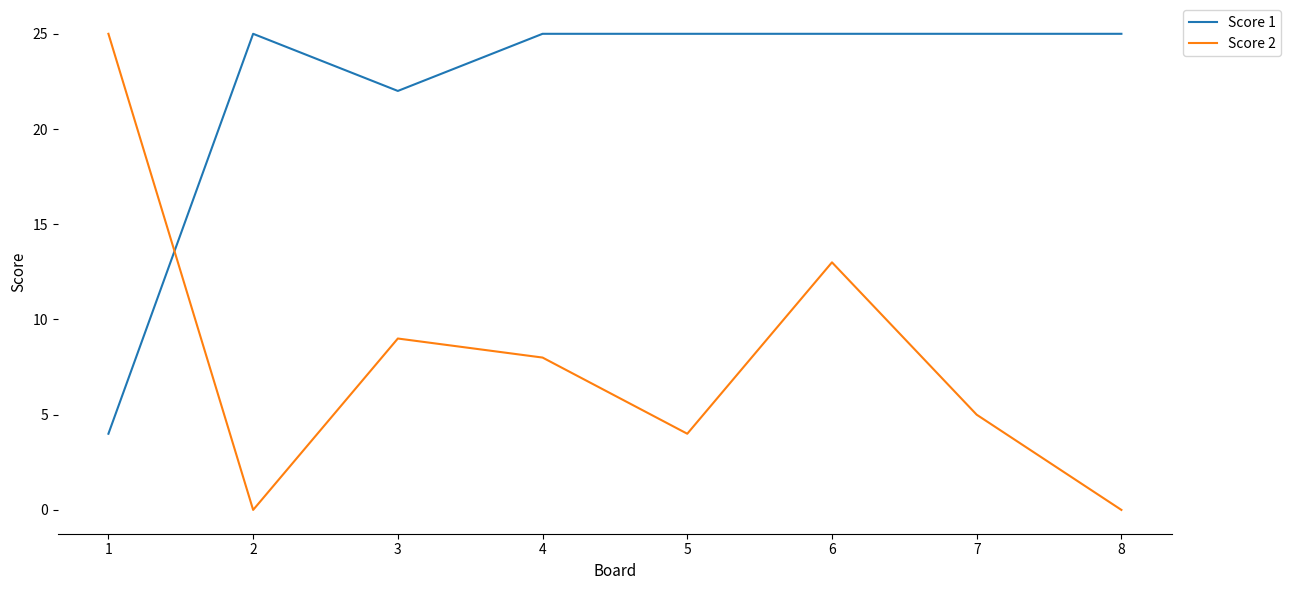

Where do Score 1 and Score 2 first cross each other?

1 and 2